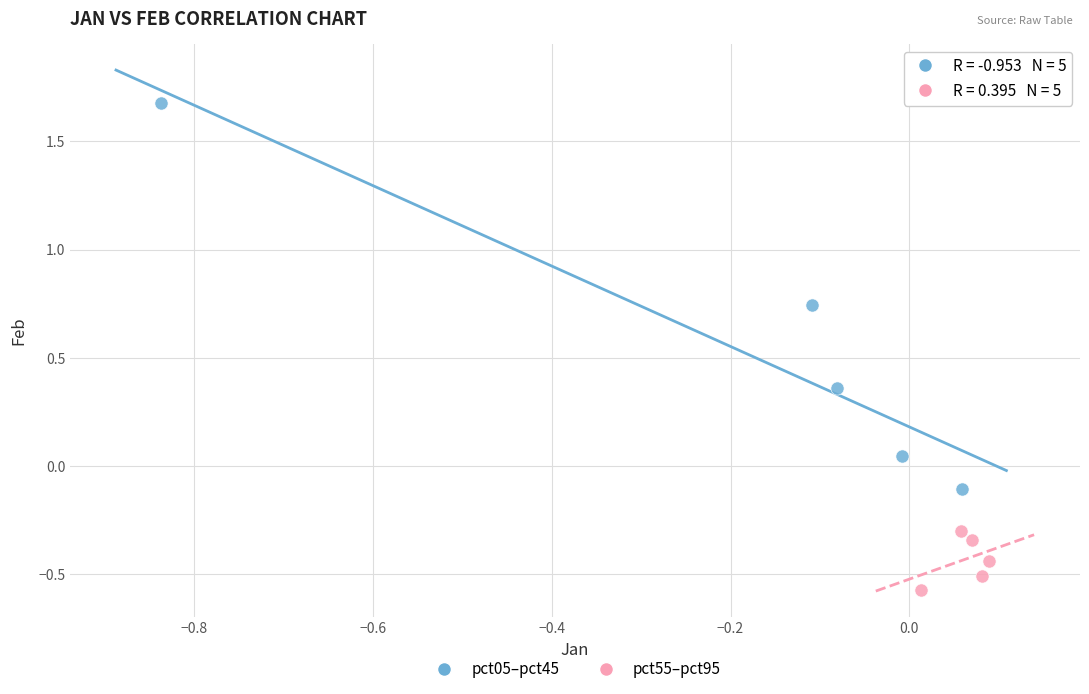

What are all the series names shown in the legend?

pct05–pct45, pct55–pct95